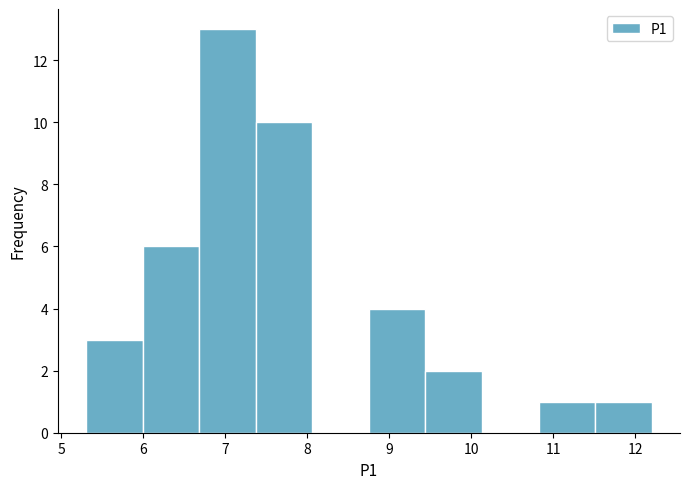

Reading left to right, list every bar in this chart as the range it spans on the x-axis followed by its height. Neither the bar edges nor the heights are printed on the chart, so give them approximately, as read against the axes.

5.30 to 5.99: 3
5.99 to 6.68: 6
6.68 to 7.37: 13
7.37 to 8.06: 10
8.06 to 8.75: 0
8.75 to 9.44: 4
9.44 to 10.13: 2
10.13 to 10.82: 0
10.82 to 11.51: 1
11.51 to 12.20: 1